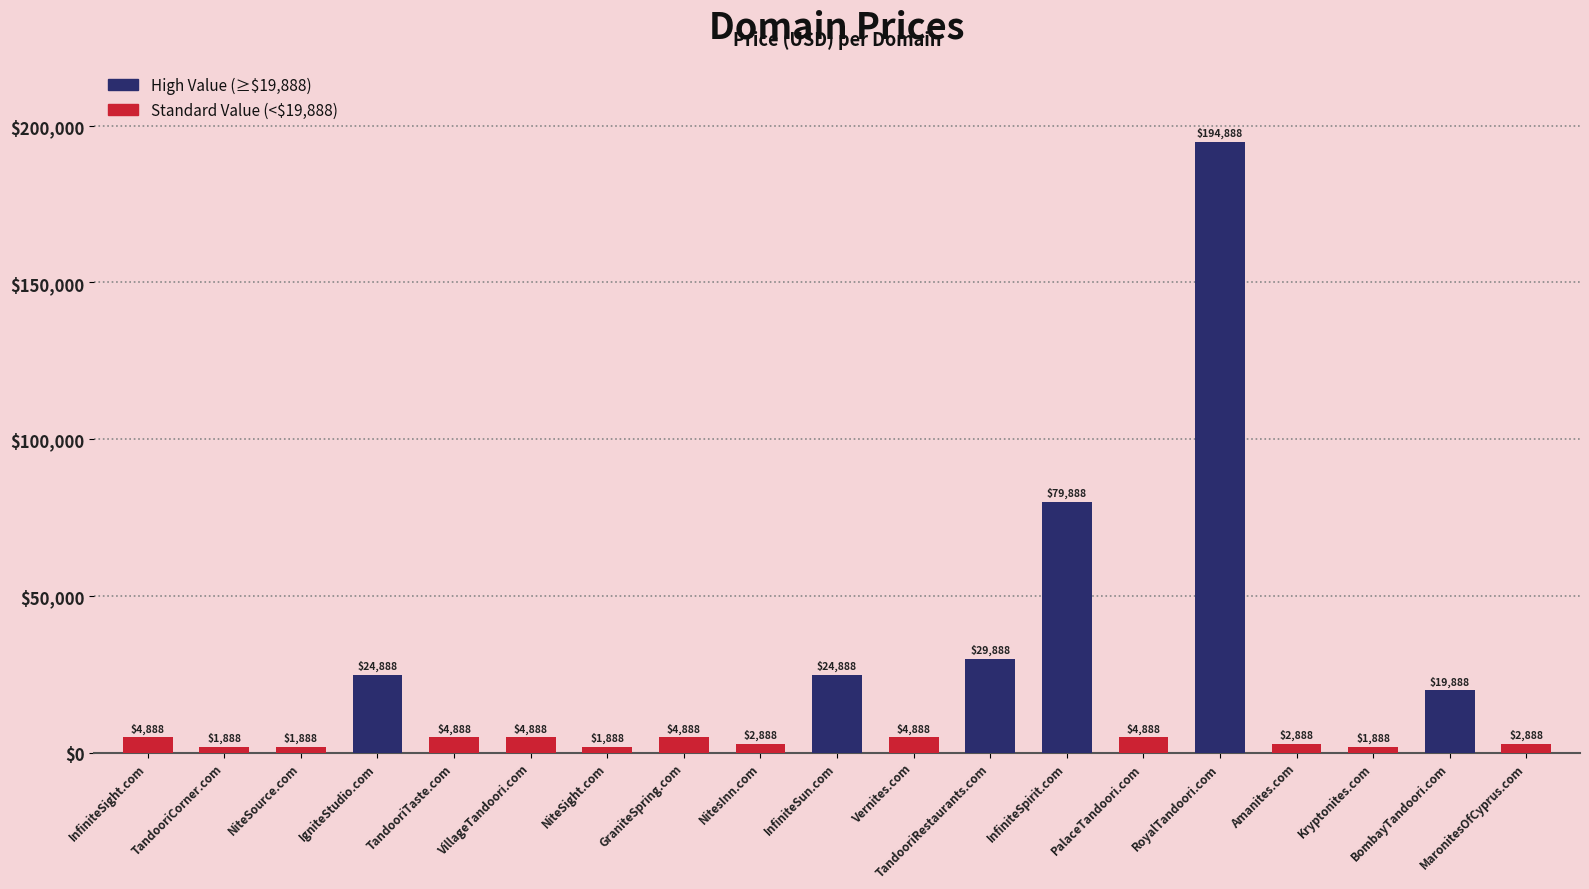

What is the value of the 1st bar from the left?

4888